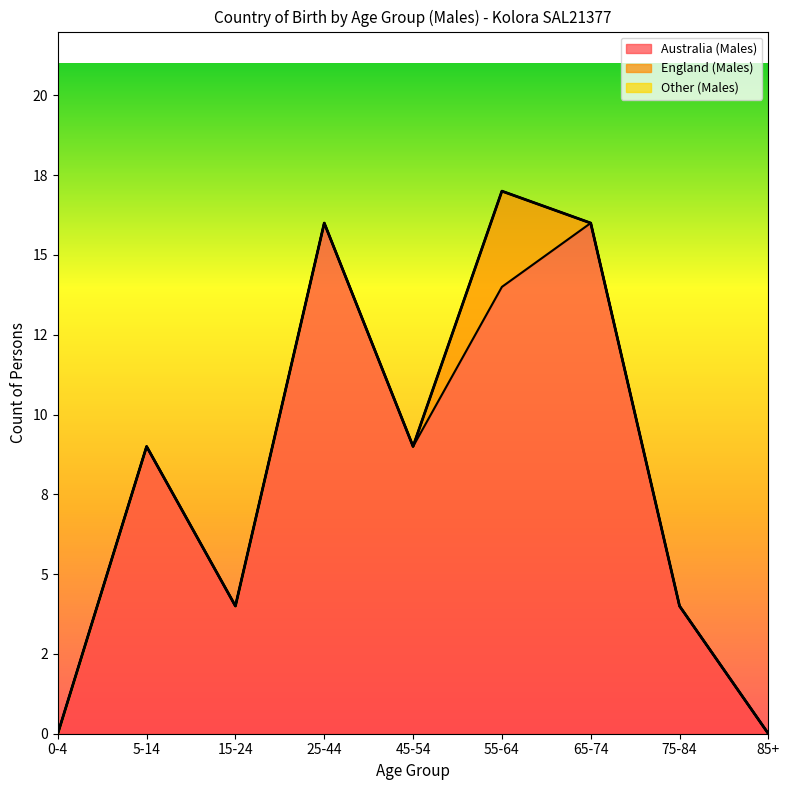

Reading left to right, extract all data points from this chart.

Australia (Males): 0-4=0	5-14=9	15-24=4	25-44=16	45-54=9	55-64=14	65-74=16	75-84=4	85+=0
England (Males): 0-4=0	5-14=0	15-24=0	25-44=0	45-54=0	55-64=3	65-74=0	75-84=0	85+=0
Other (Males): 0-4=0	5-14=0	15-24=0	25-44=0	45-54=0	55-64=0	65-74=0	75-84=0	85+=0